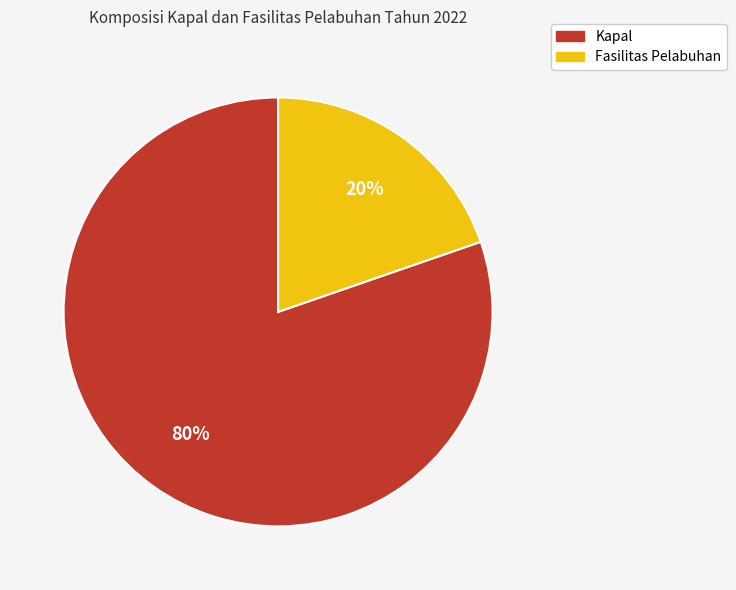

Count the number of slices in the pie.

2